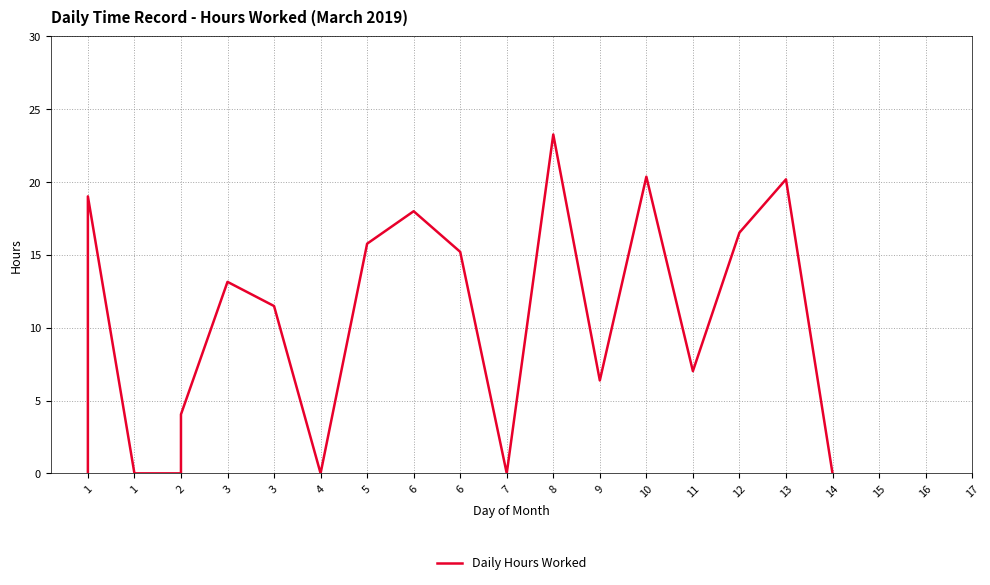

Does the chart have visible grid lines?

Yes